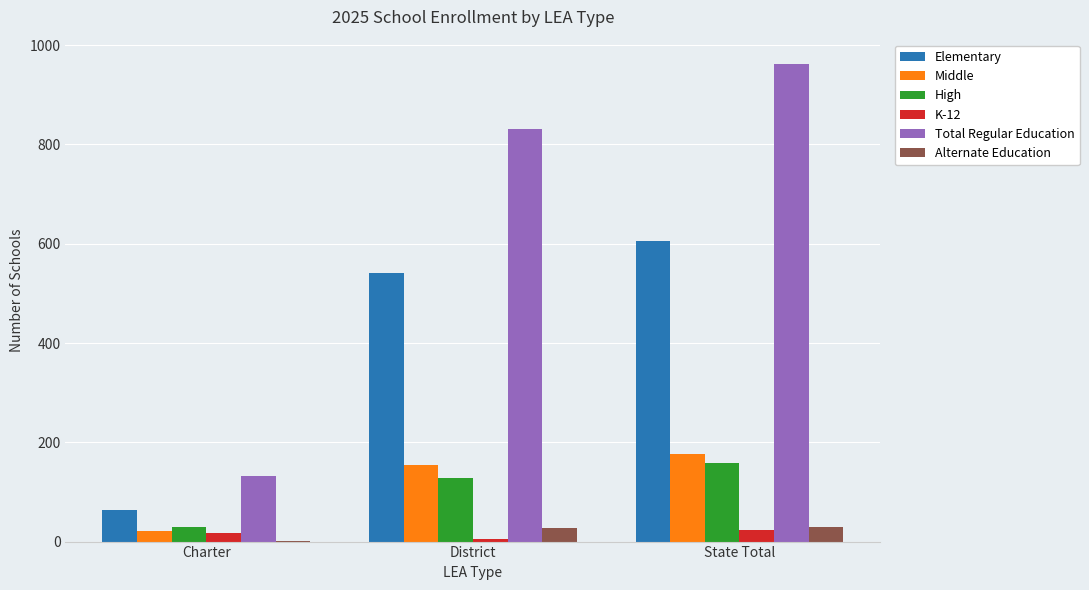

What is the approximate value of High at Charter, to the nearest 10?

30